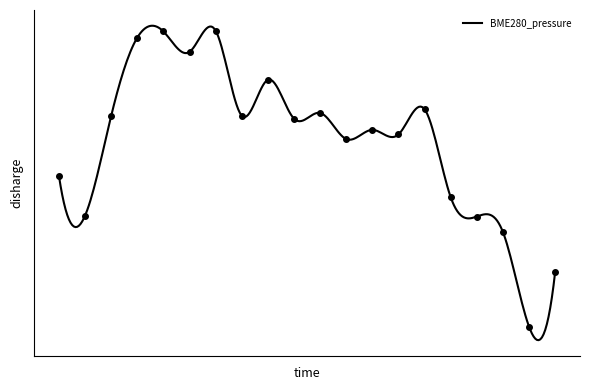

How many distinct data groups are displayed?

1